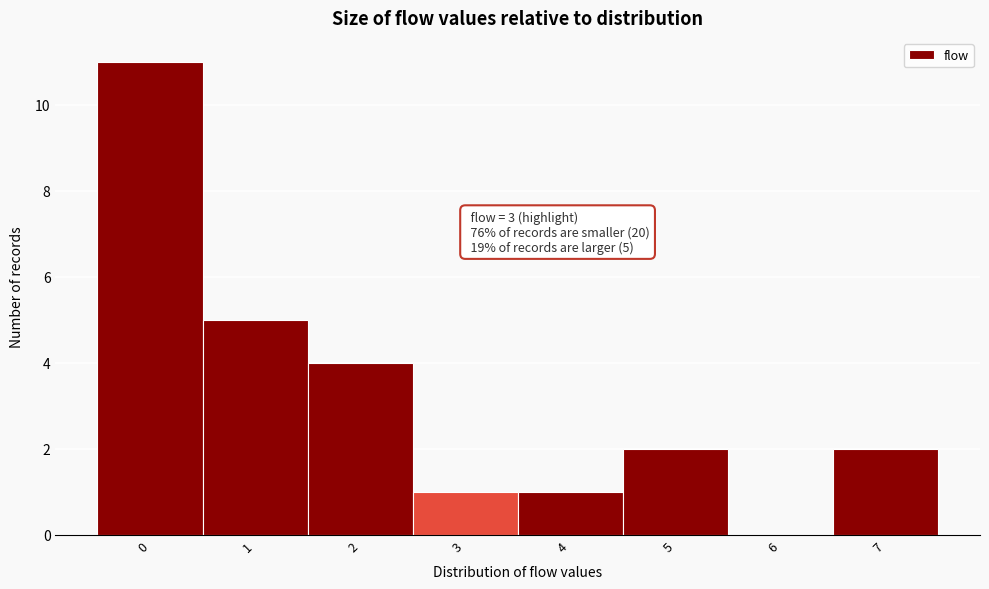

Reading left to right, list all the values displayed in this chart.

0=11	1=5	2=4	3=1	4=1	5=2	6=0	7=2